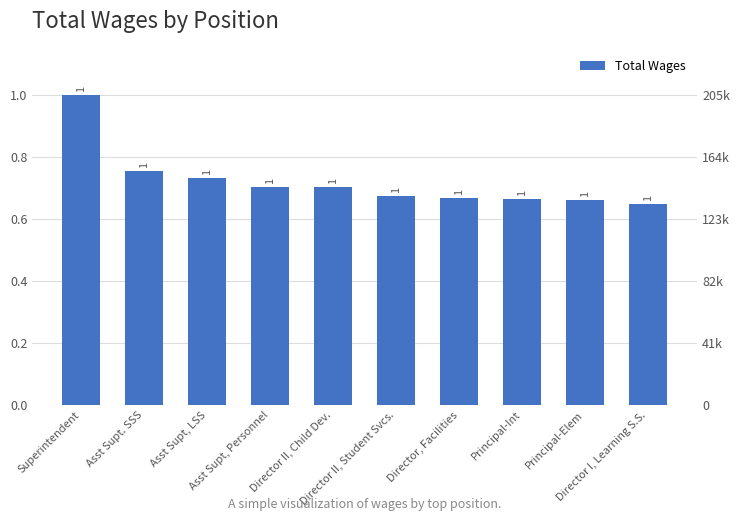

Rank the categories by value from highest to lowest.

Superintendent, Asst Supt. SSS, Asst Supt, LSS, Asst Supt, Personnel, Director II, Child Dev., Director II, Student Svcs., Director, Facilities, Principal-Int, Principal-Elem, Director I, Learning S.S.